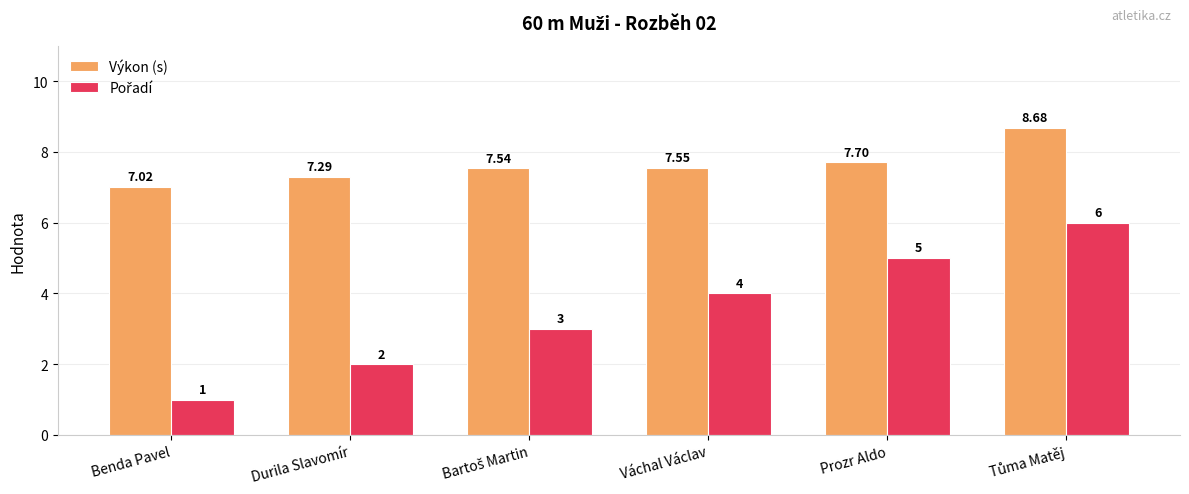

How many bars are there in total?

12